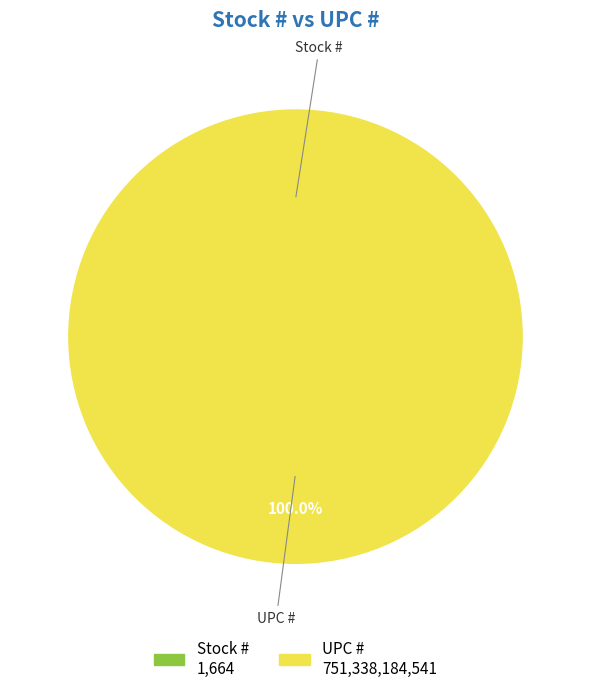

Which category accounts for the majority?

UPC #